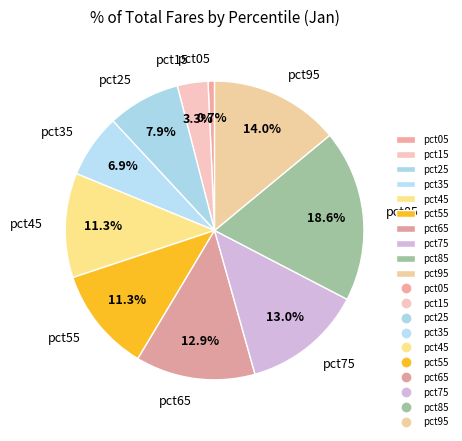

To the nearest percent, what is the combined percentage of pct75 and pct35?

20%